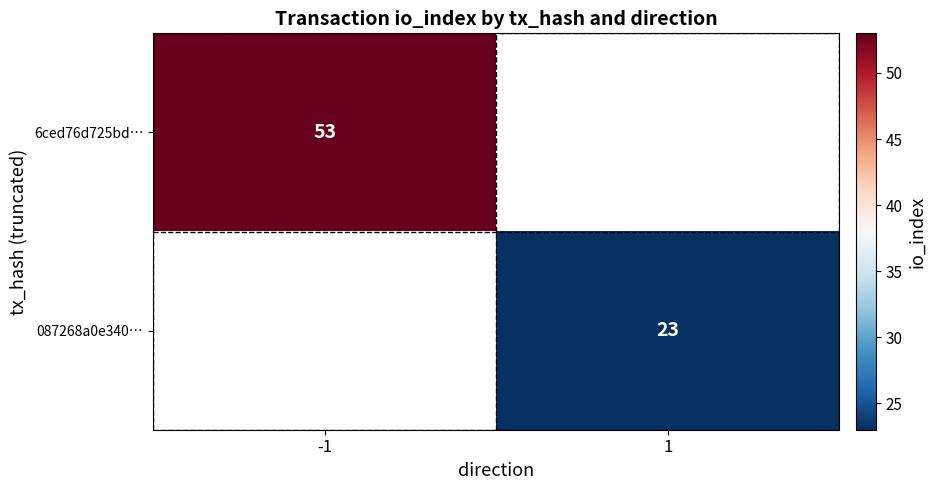

What is the minimum value shown in the chart?

23.0